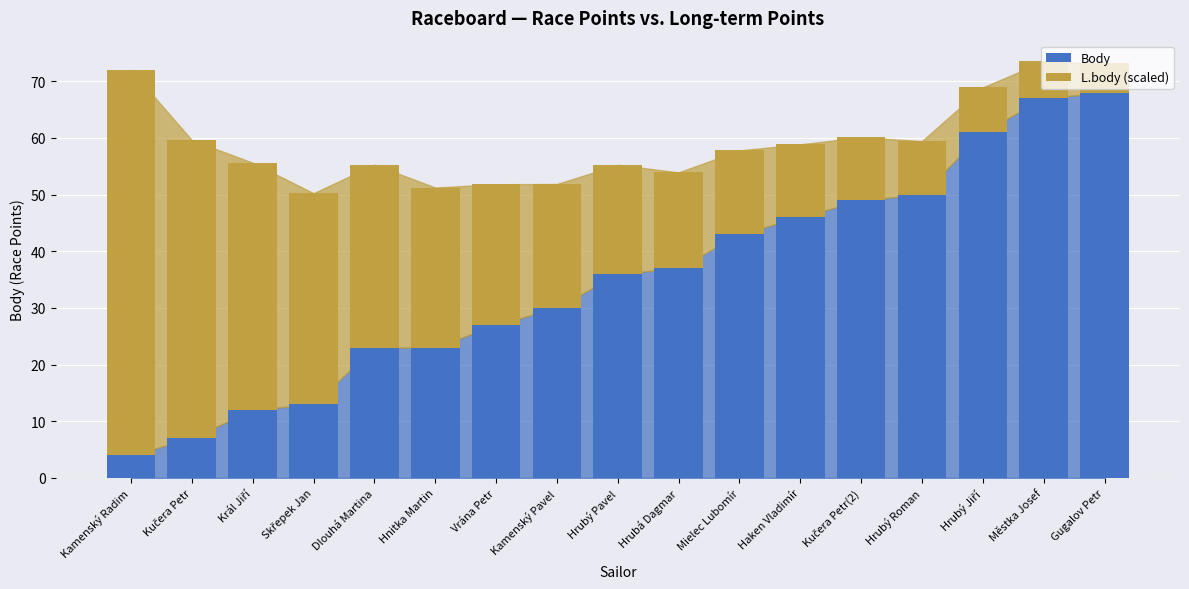

Are the bars grouped side by side (vs. stacked)?

No